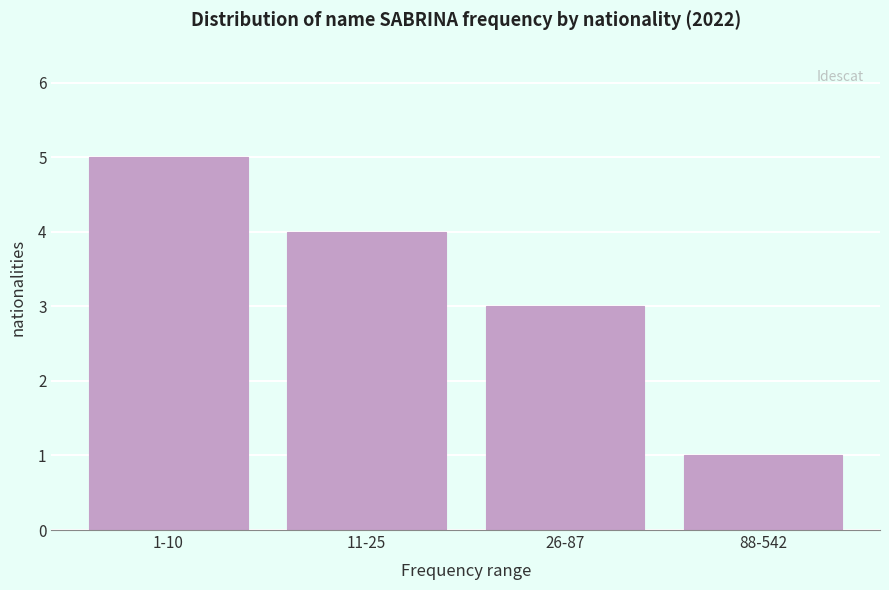

Reading left to right, list all the values displayed in this chart.

1-10=5	11-25=4	26-87=3	88-542=1